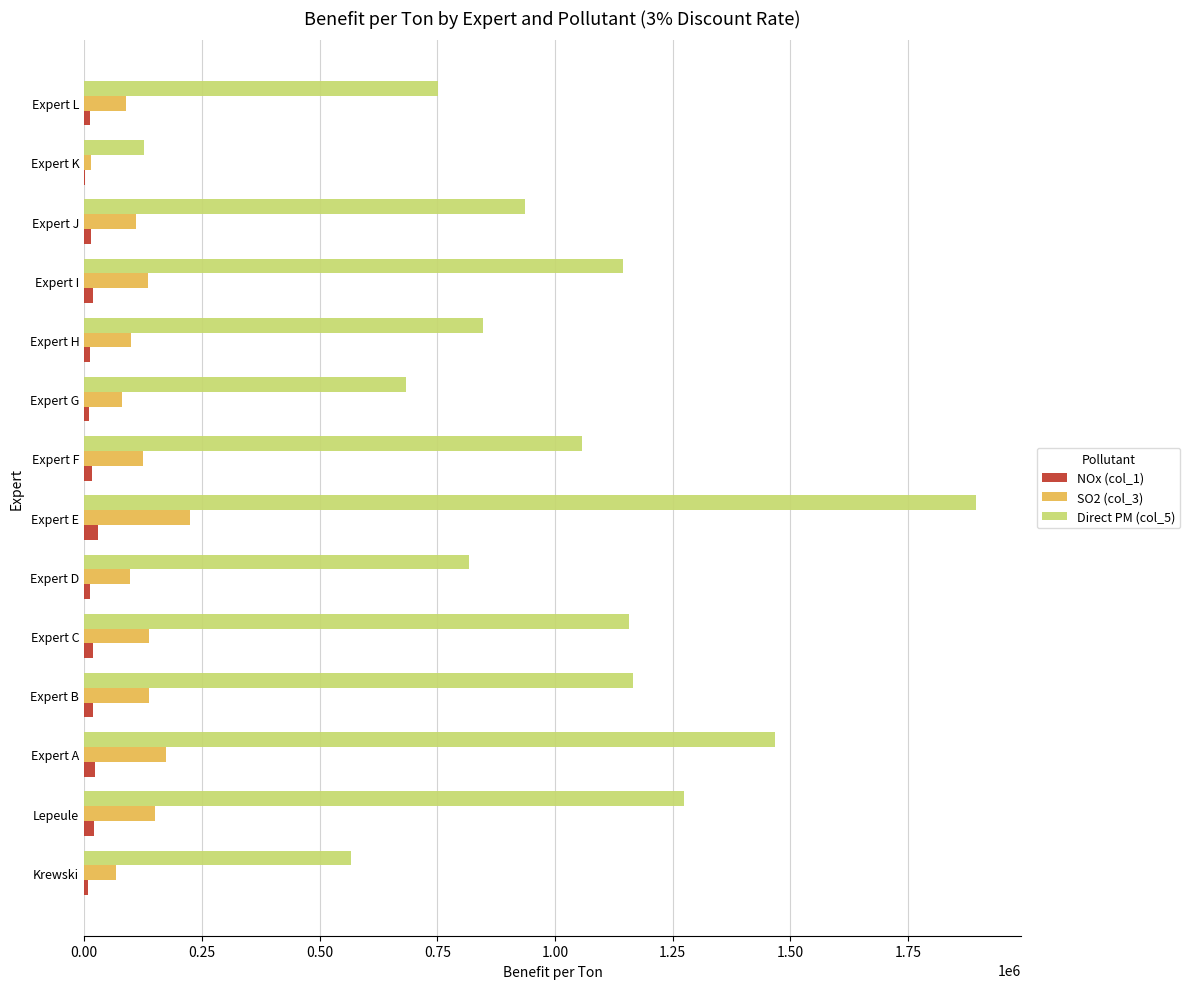

True or false: Direct PM (col_5) has a value of 847748 at Expert H.

True